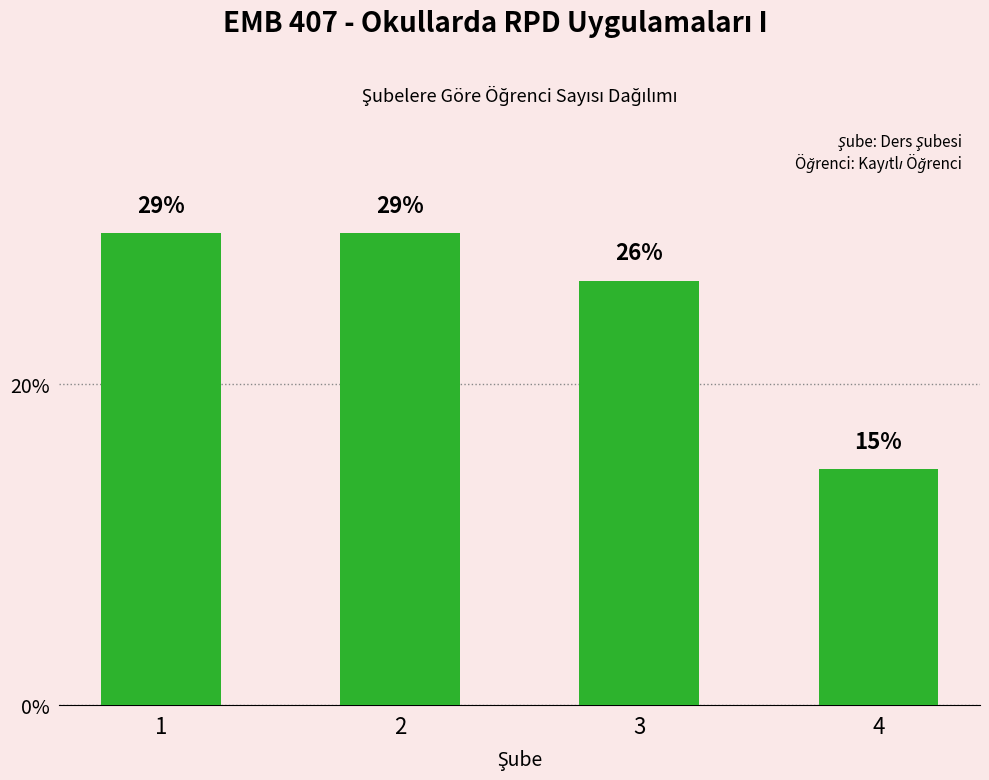

What is the ratio of the value at 1 to the value at 3?

1.1